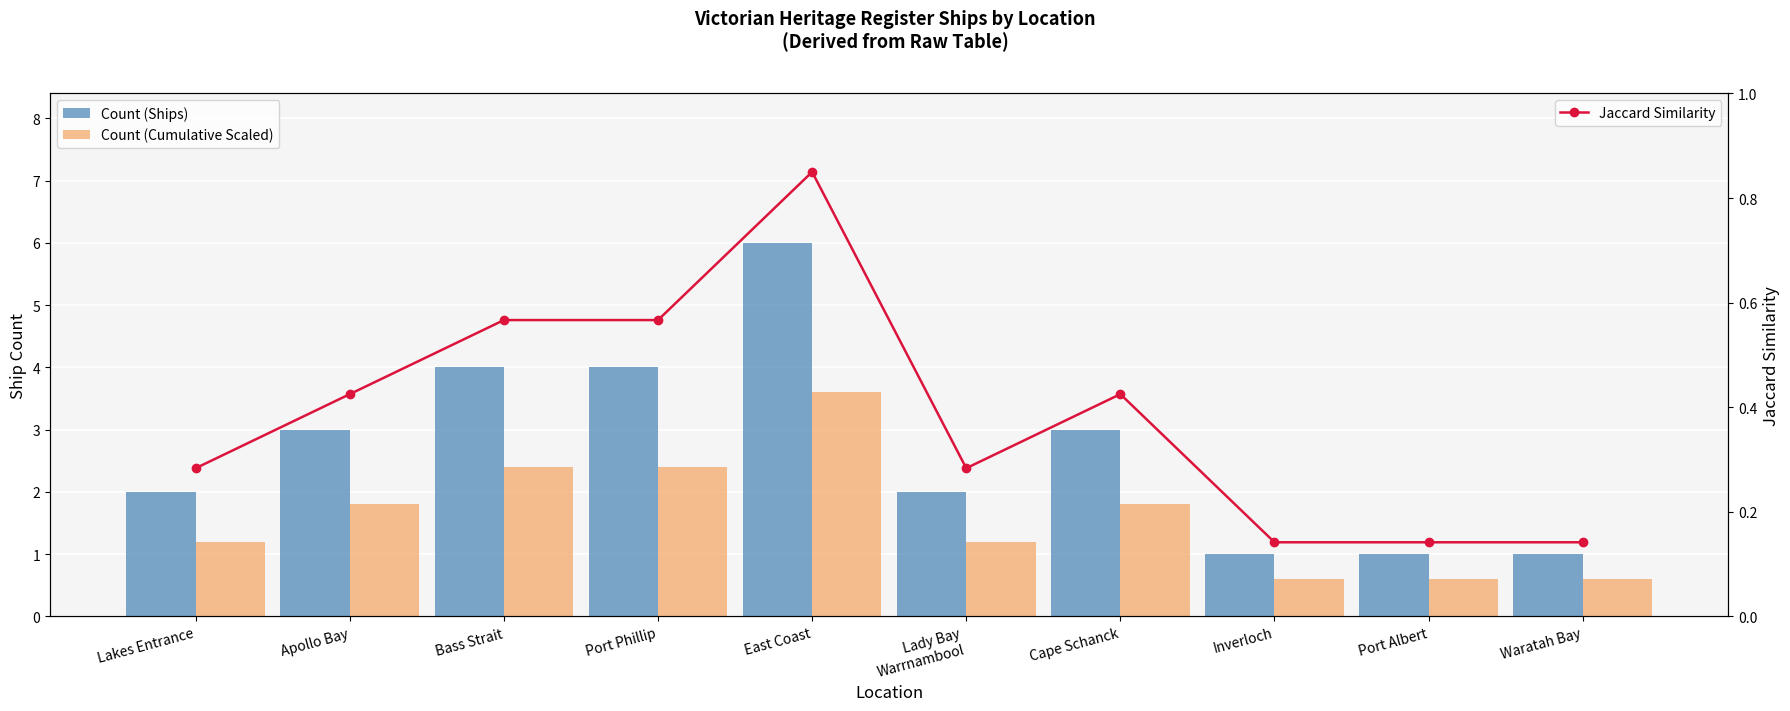

List the series in order of their overall mean, highest first.

Count (Ships), Count (Cumulative Scaled), Jaccard Similarity